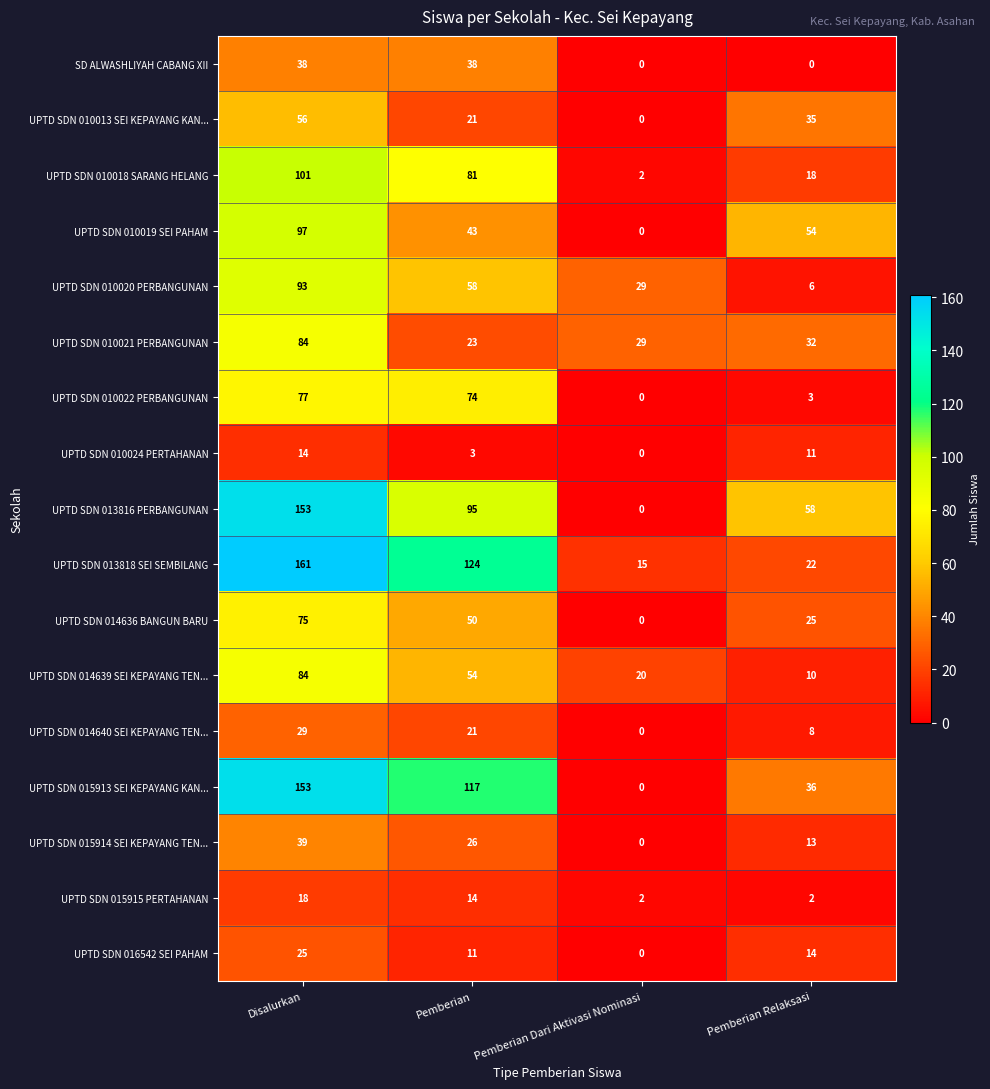

What is the difference between the maximum and minimum values in the UPTD SDN 013818 SEI SEMBILANG series?

146